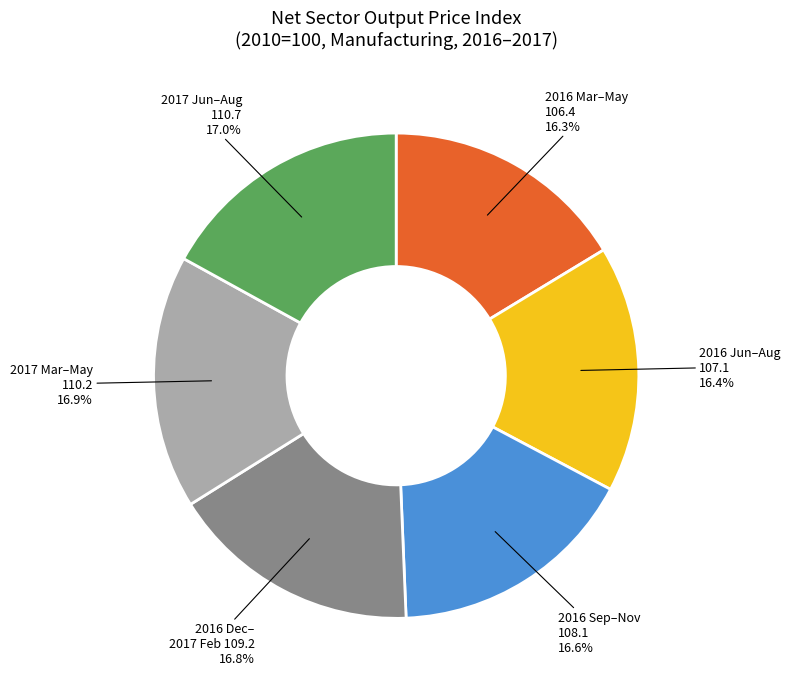

How much of the chart is everything except 2016 Jun–Aug 107.1?

83.6%